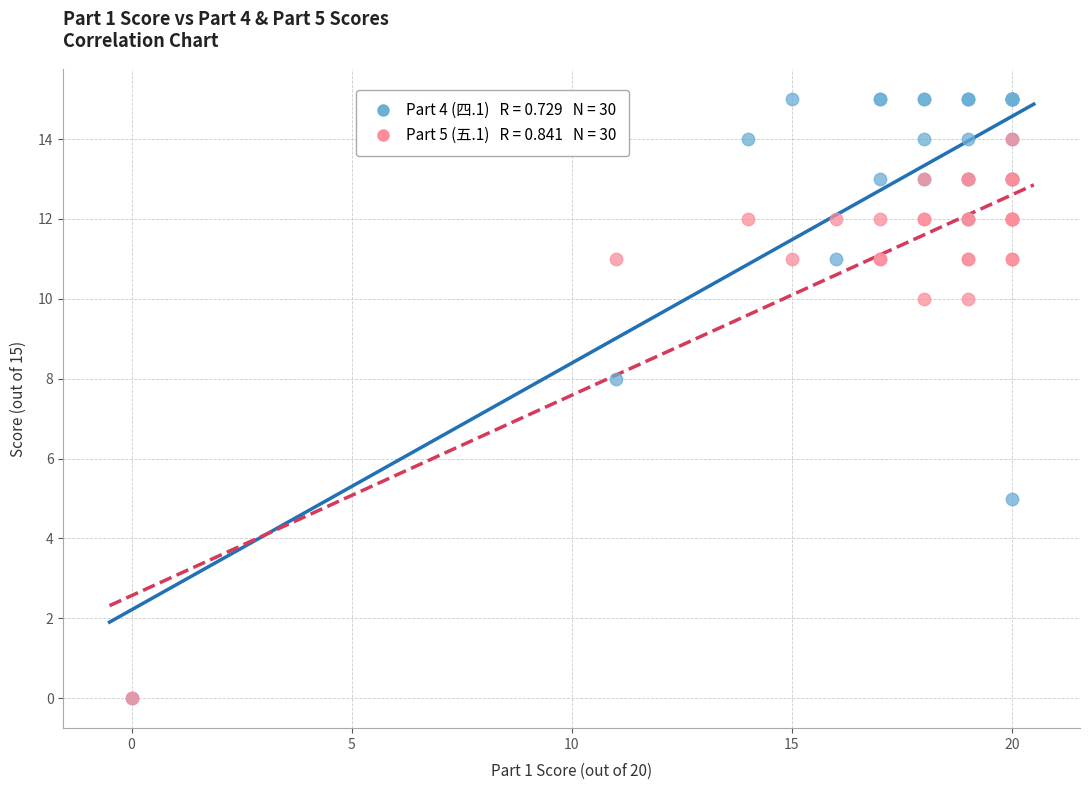

Across all series, what Y value is closest to 7?

8